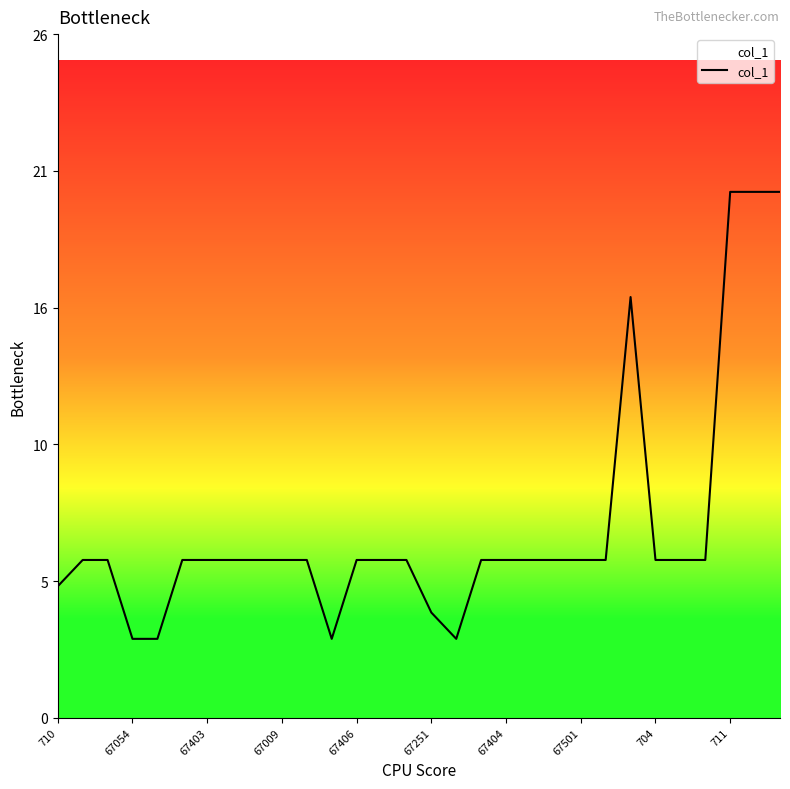

Is this an area chart (filled region under the line)?

No